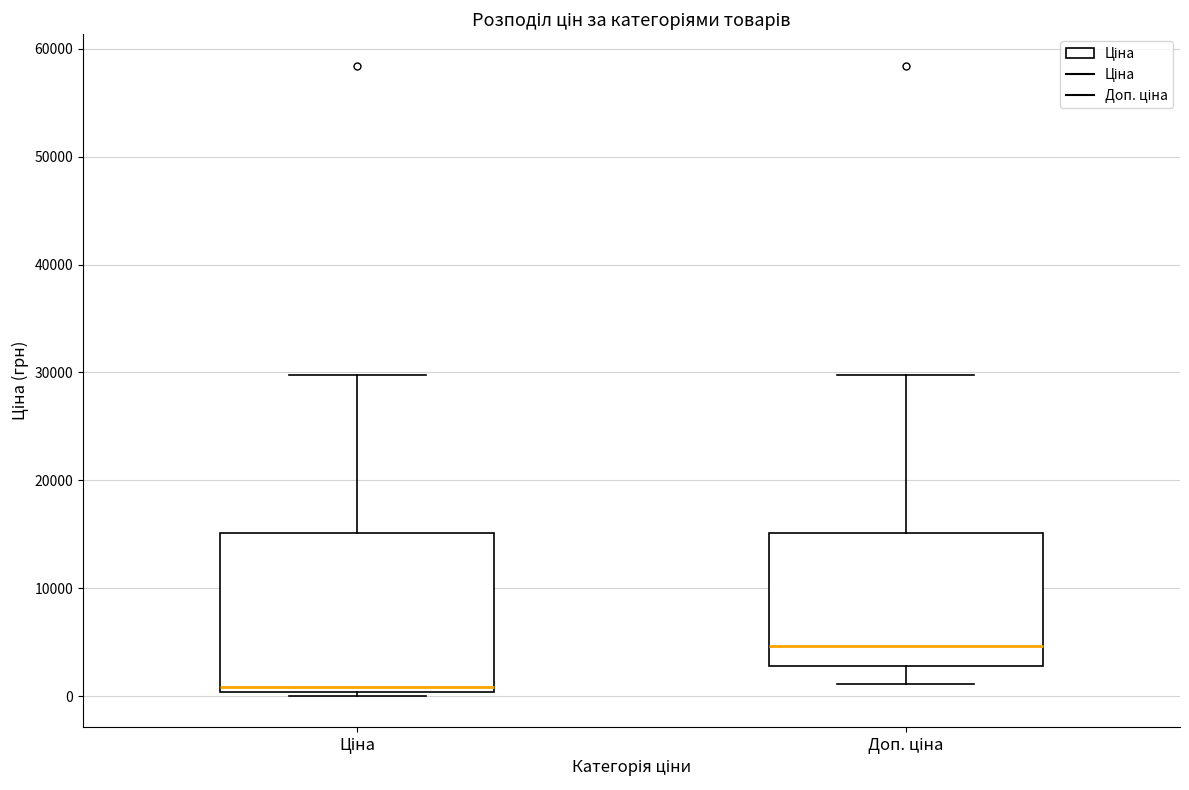

Which box's median line is the highest?

Доп. ціна